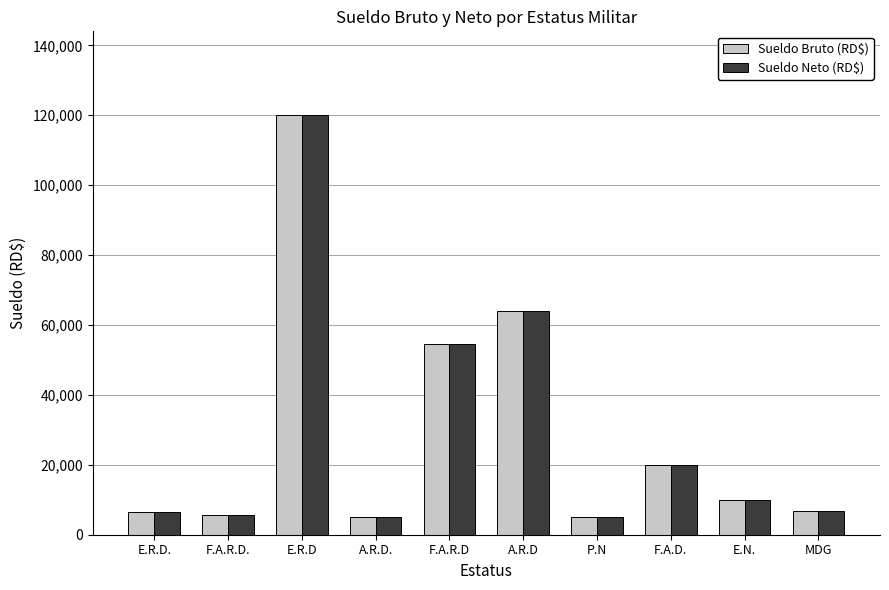

What is the difference between the maximum and second lowest values in the Sueldo Bruto (RD$) series?

115000